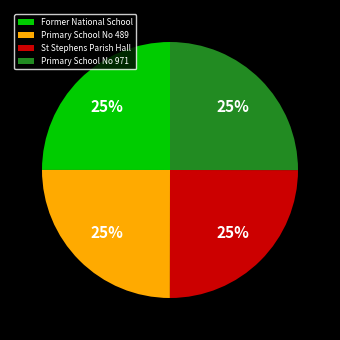

To the nearest percent, what is the combined percentage of Primary School No 489 and Former National School?

50%